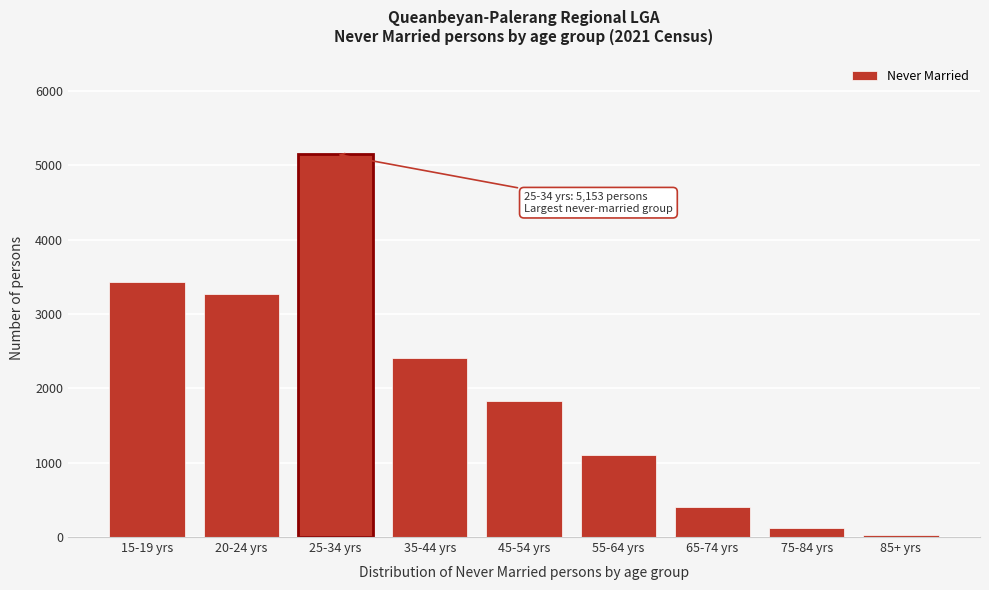

Reading left to right, what are all the values shown in this chart?

15-19 yrs=3427	20-24 yrs=3267	25-34 yrs=5153	35-44 yrs=2411	45-54 yrs=1826	55-64 yrs=1107	65-74 yrs=406	75-84 yrs=128	85+ yrs=25